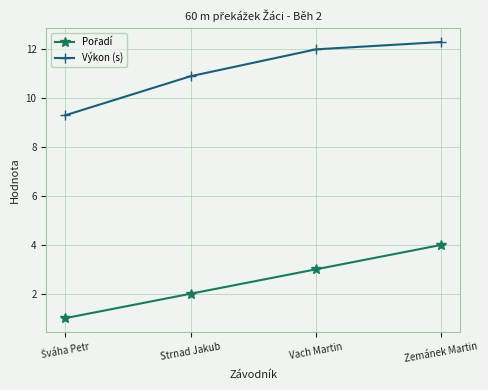

What is the label of the 2nd point from the right?

Vach Martin